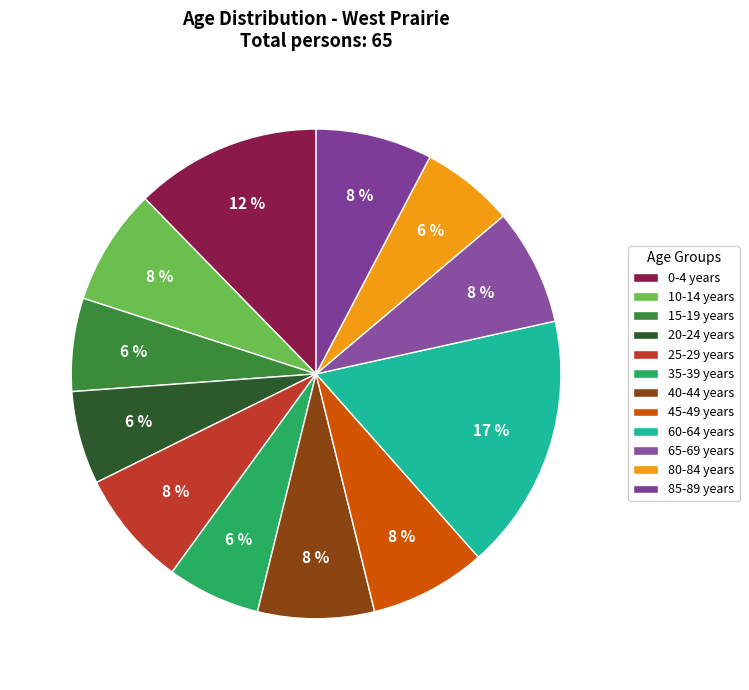

Between 20-24 years and 80-84 years, which is larger?

20-24 years